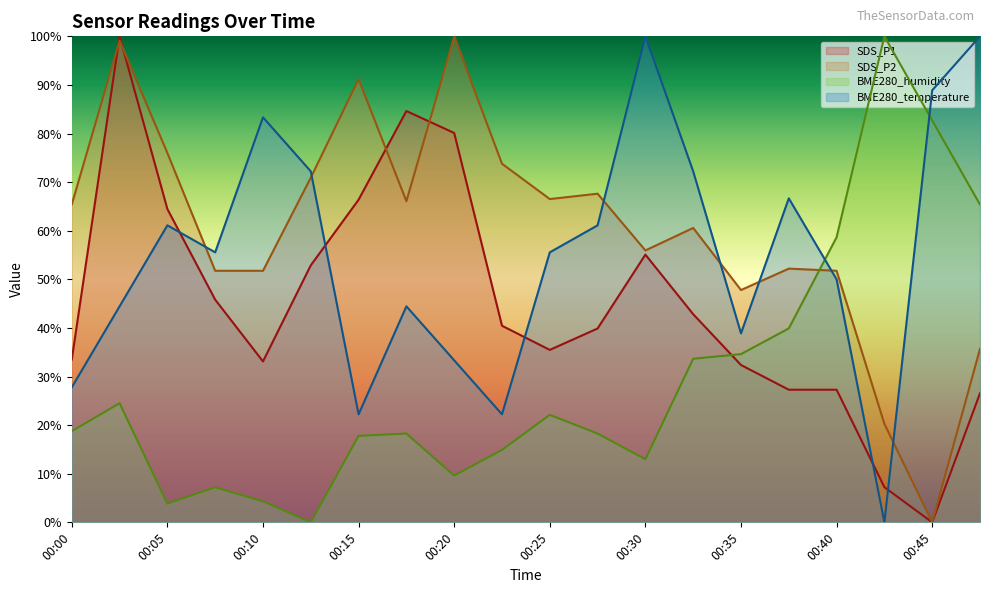

How many lines are shown in the chart?

4